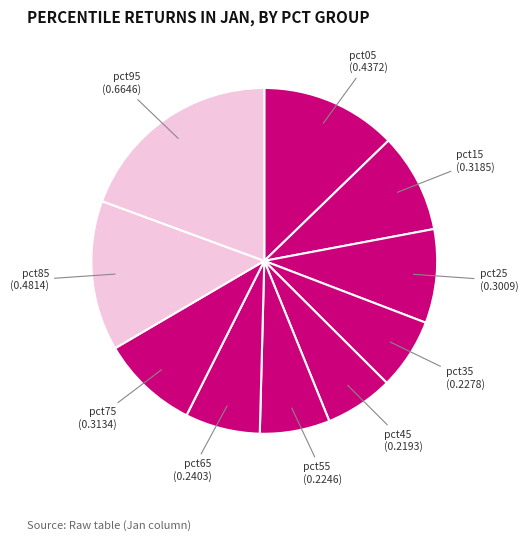

True or false: pct35 accounts for 1% of the total.

False